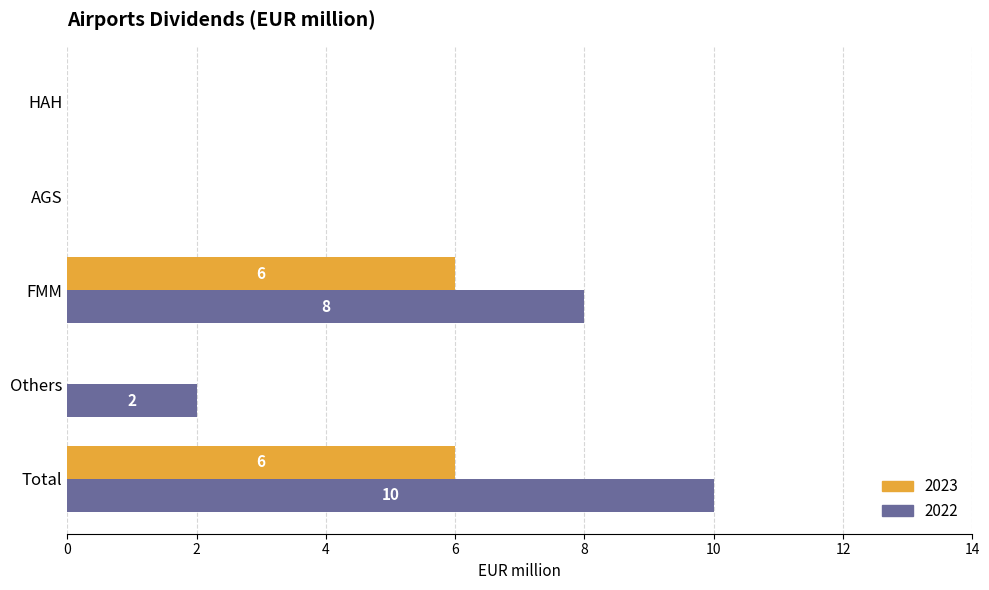

Which series has the largest total across all categories?

2022